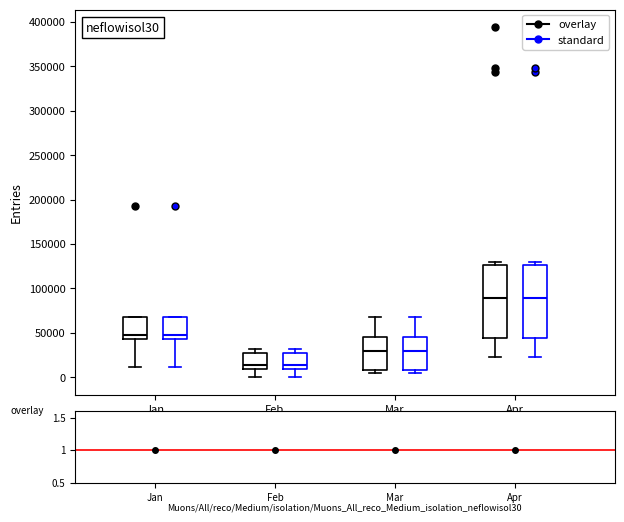

Where is the lower edge of the box for Jan (standard) on the y-axis? The values are not printed on the chart, so give them approximately, as read against the axis.

45000